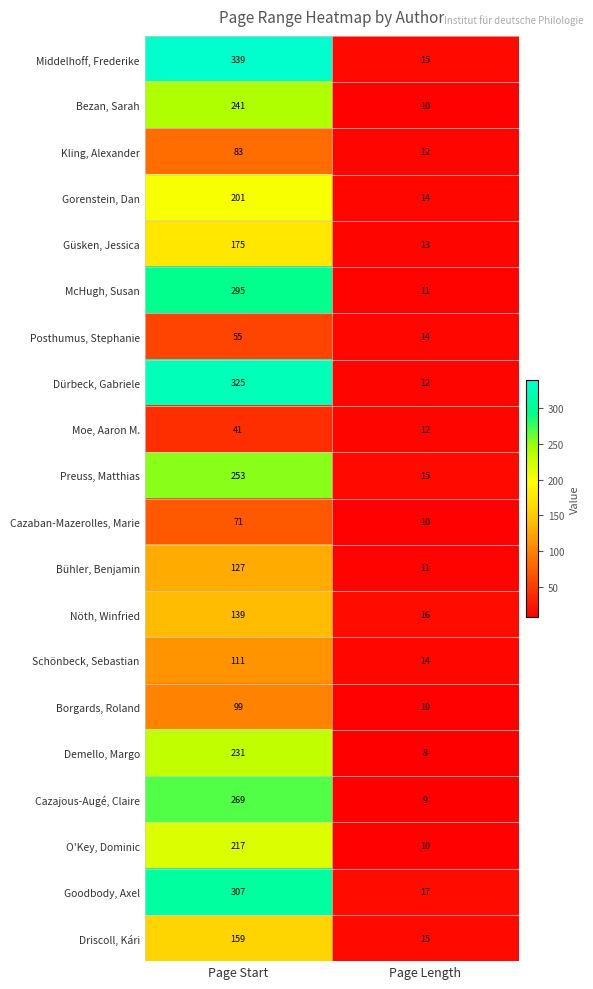

What is the smallest value displayed?

8